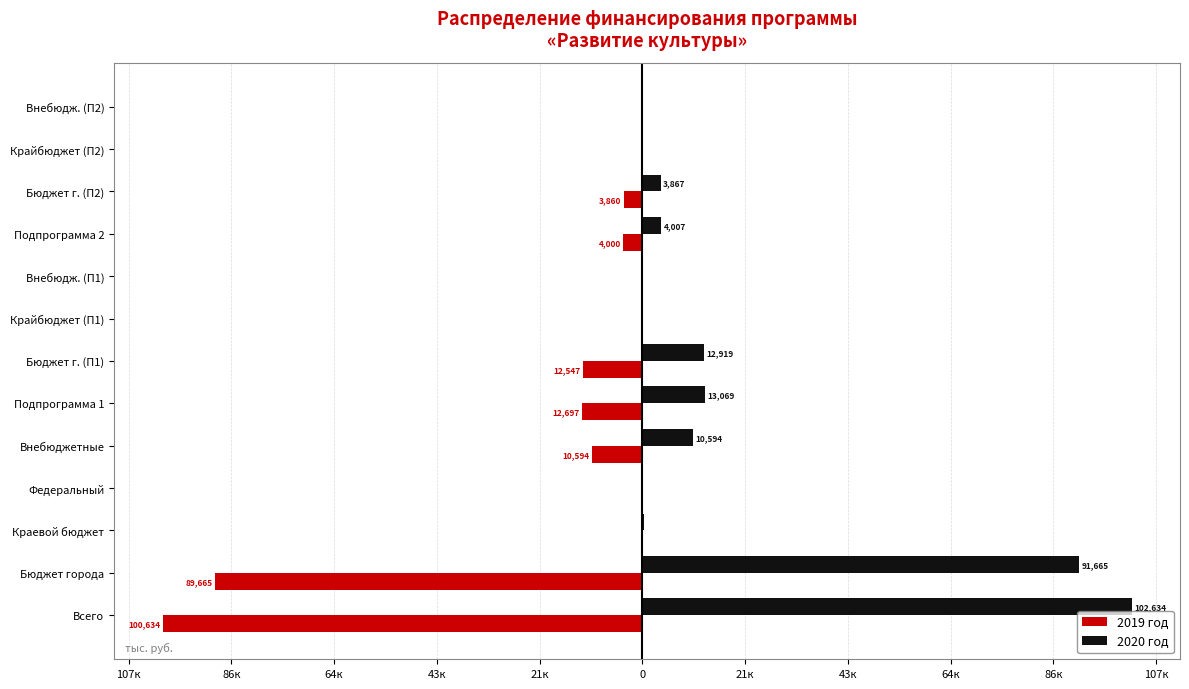

What are all the series names shown in the legend?

2019 год, 2020 год